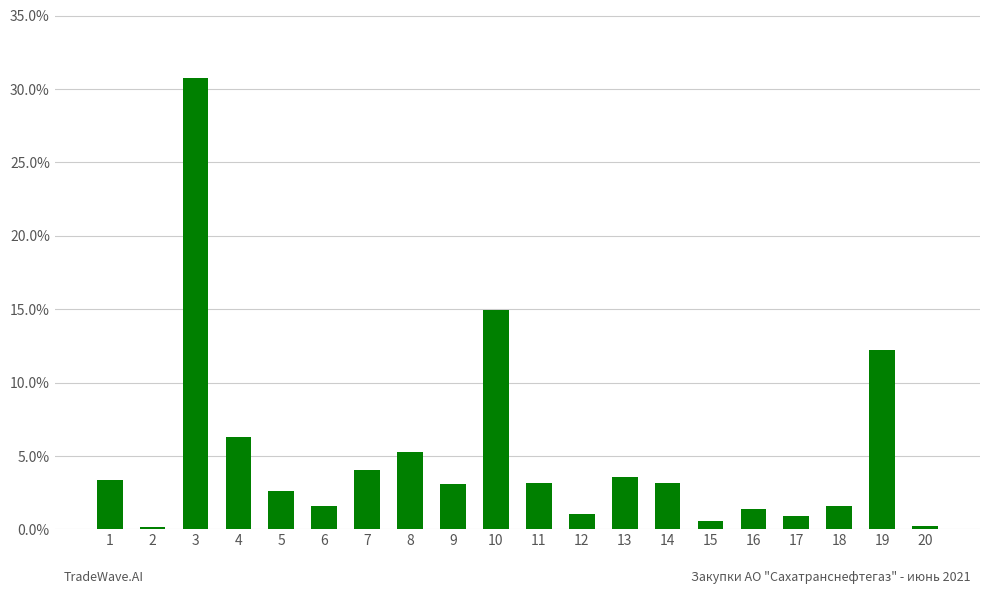

At which label is the value closest to 15?

10